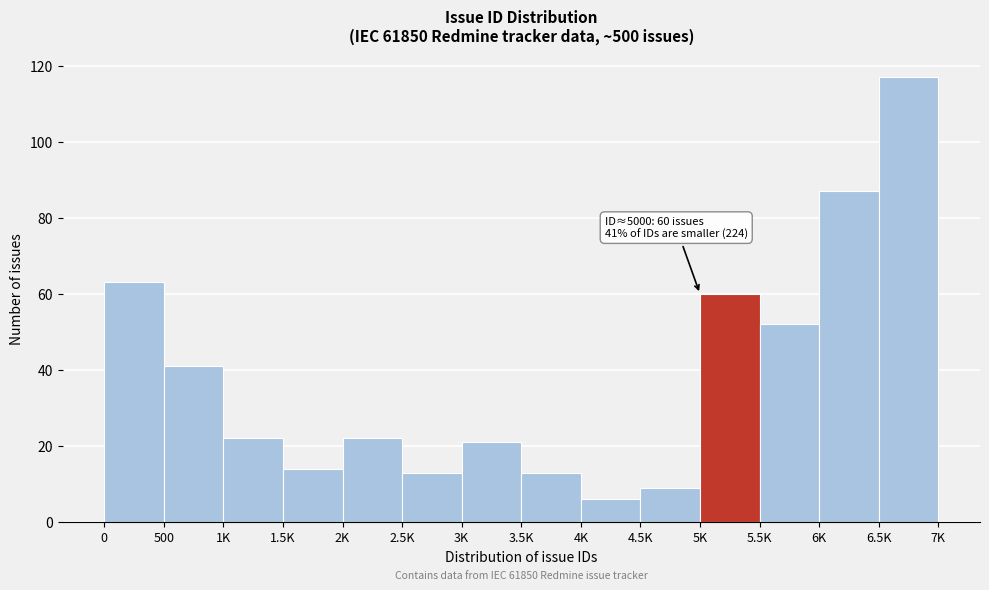

Reading left to right, list all the values displayed in this chart.

0=63	500=41	1K=22	1.5K=14	2K=22	2.5K=13	3K=21	3.5K=13	4K=6	4.5K=9	5K=60	5.5K=52	6K=87	6.5K=117